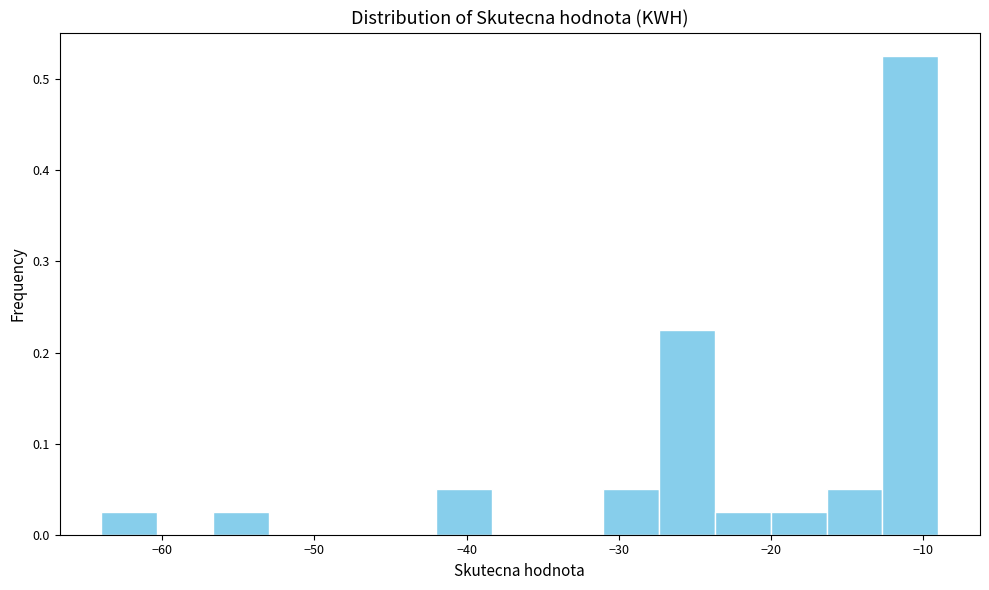

Read against the x-axis, roughly where is the centre of the tallest bar?

-11